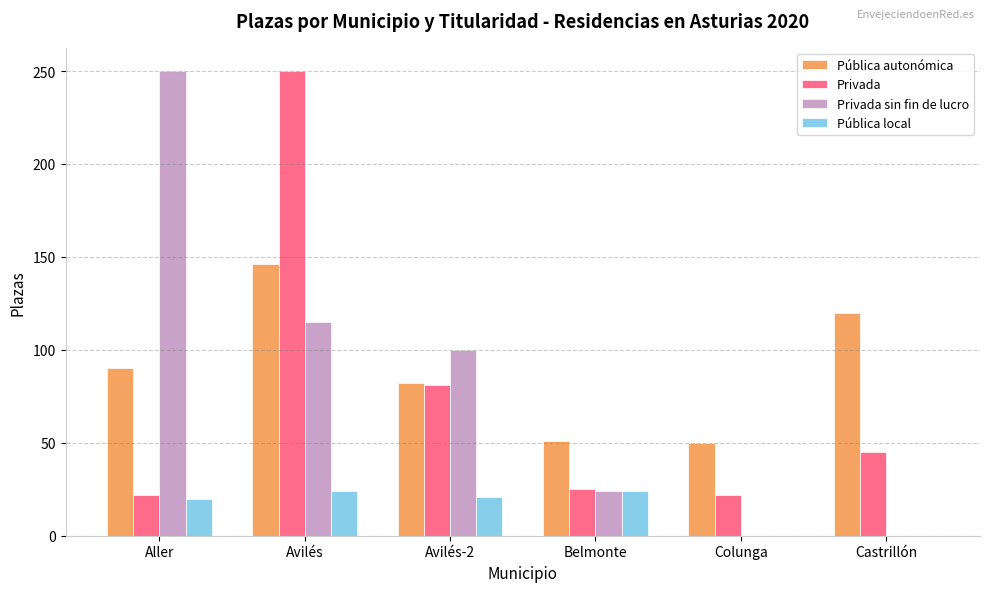

How many distinct data groups are displayed?

4